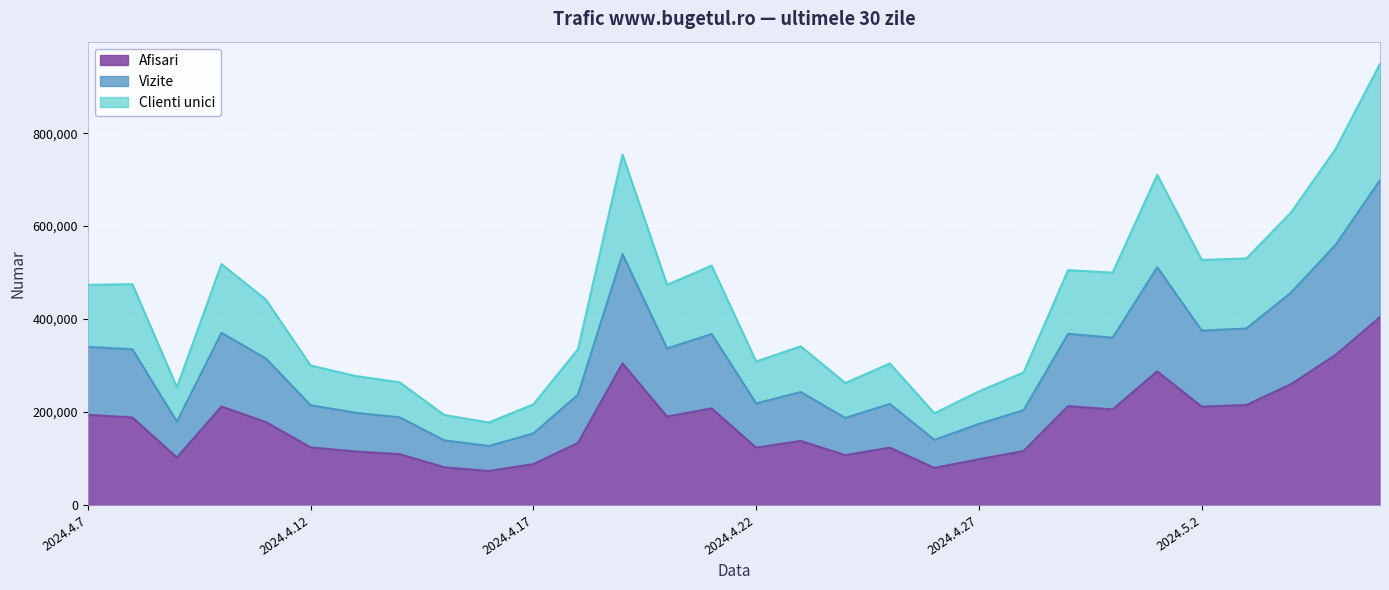

Which series has the largest range (max minus min)?

Vizite